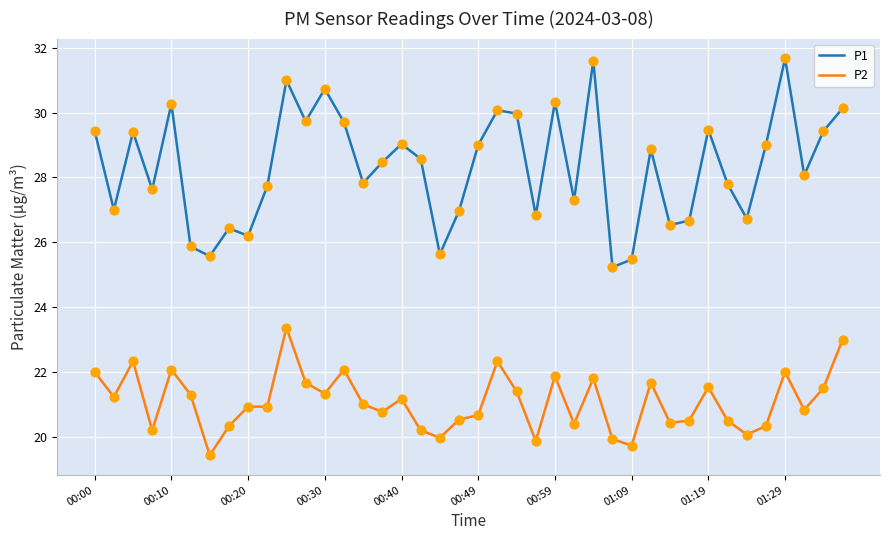

At how many categories does at least one series exceed 25?

40